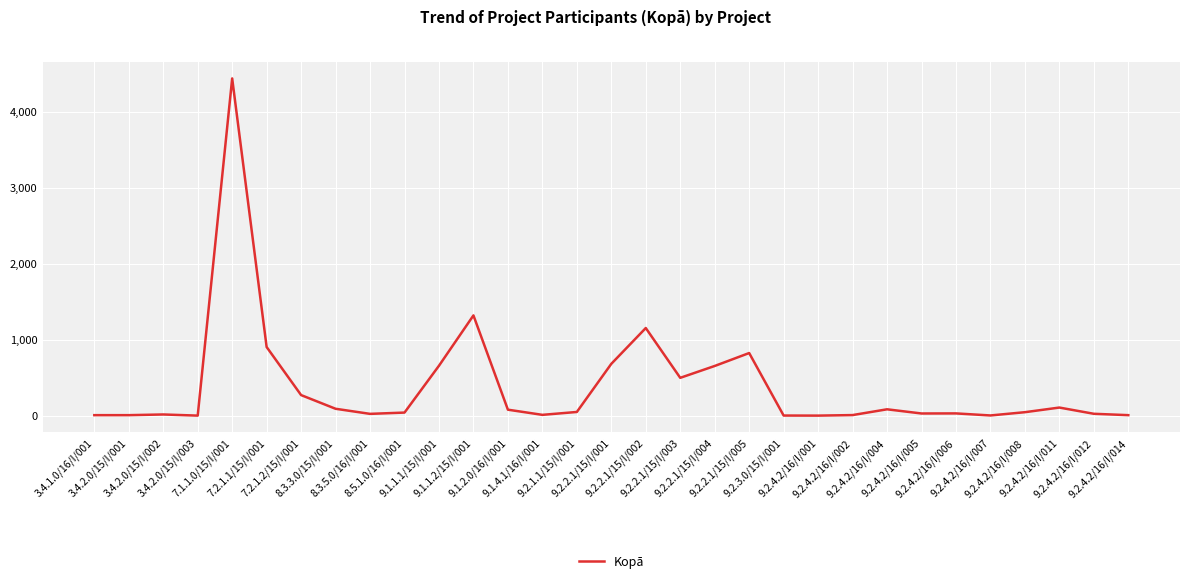

What is the greatest value displayed?

4436